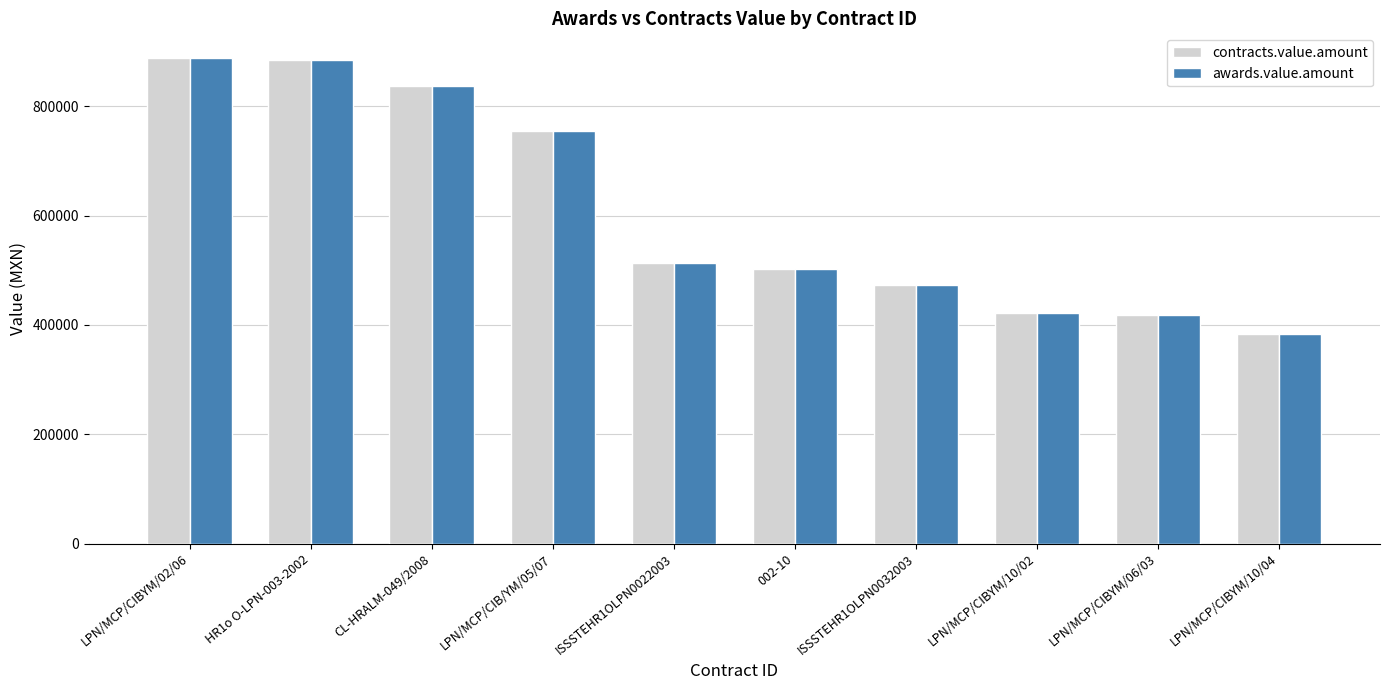

What is the label of the 5th bar from the left?

ISSSTEHR1OLPN0022003